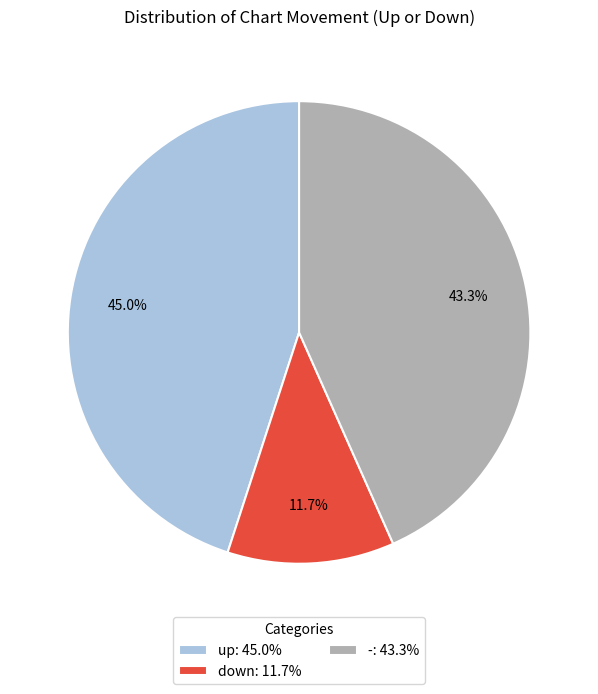

To the nearest percent, what is the difference between the - and up slice percentages?

2%